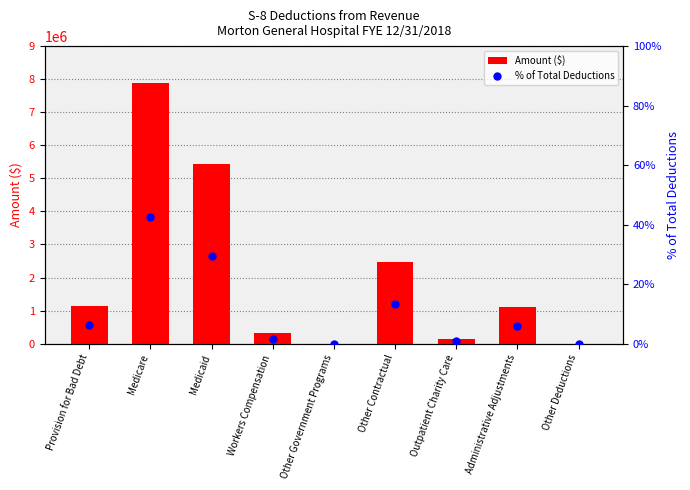

Which series has the largest Y range (max minus min)?

Amount ($)